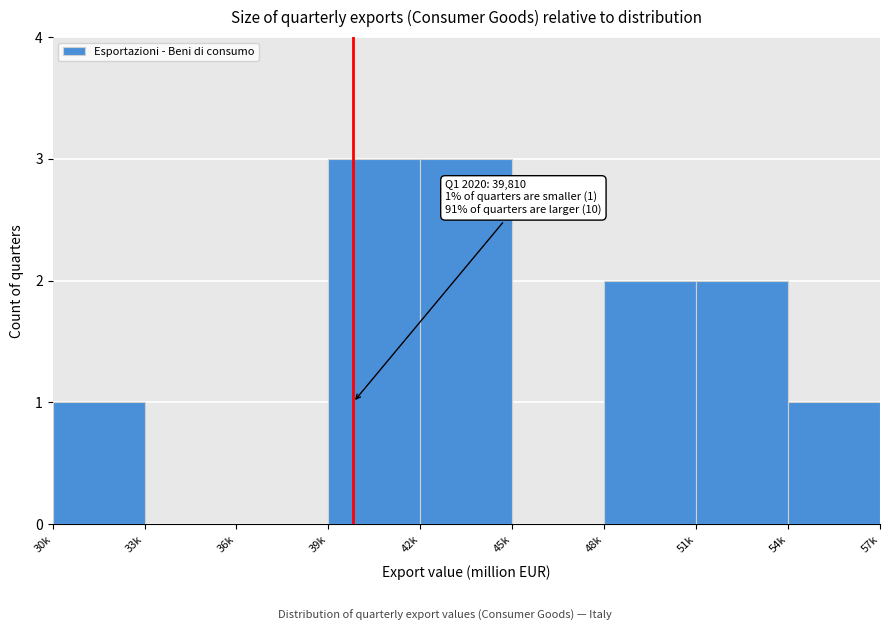

Reading right to left, extract all data points from this chart.

54k=1	51k=2	48k=2	45k=0	42k=3	39k=3	36k=0	33k=0	30k=1